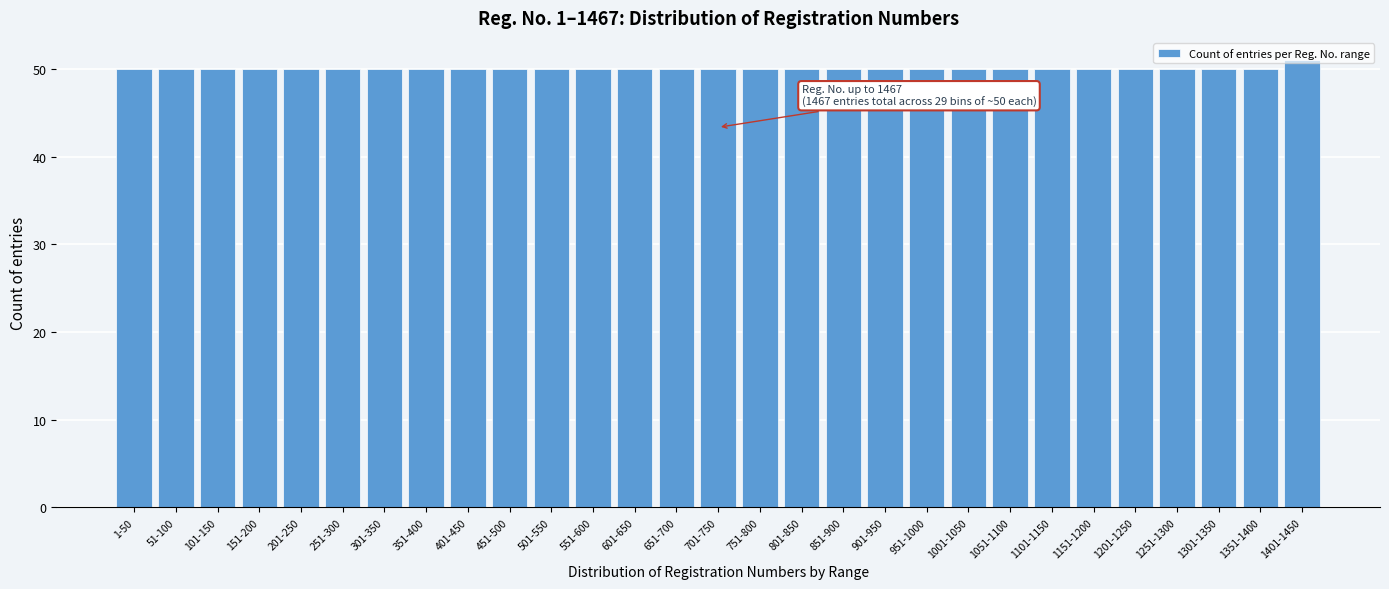

What is the average value?

50